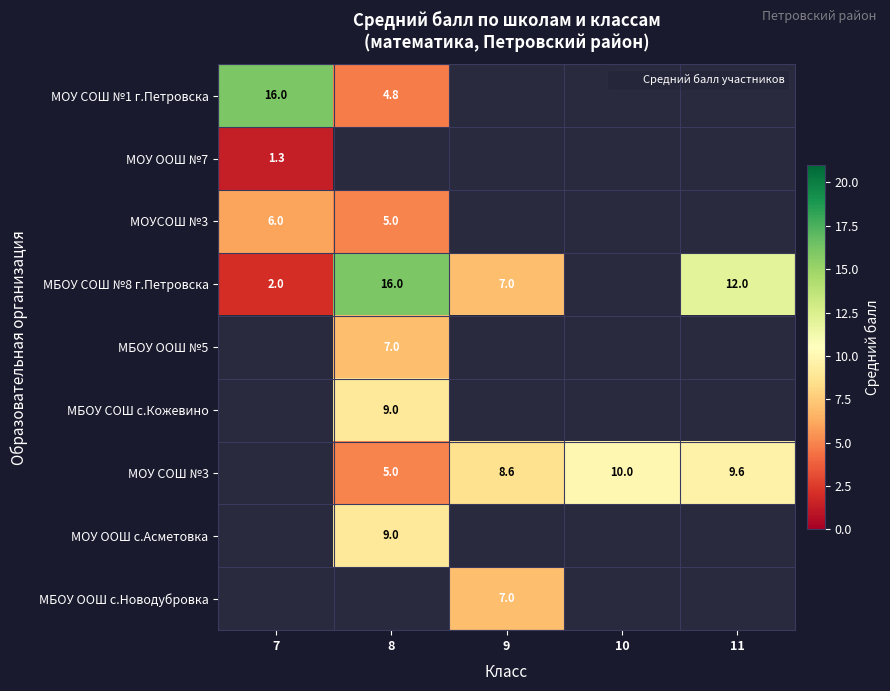

At which label is МОУСОШ №3 closest to 5?

8